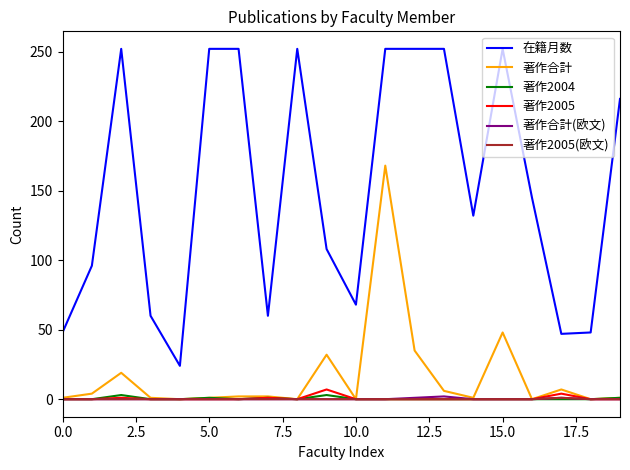

True or false: 著作2004 and 在籍月数 intersect in this chart.

False